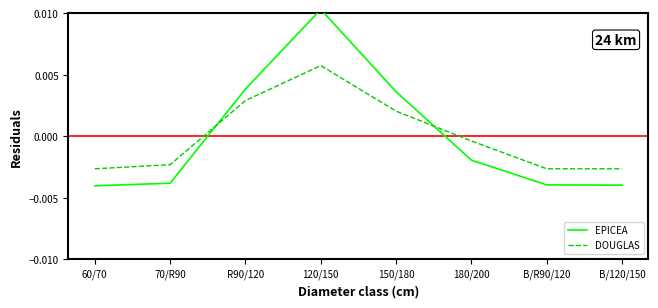

Rank the series by their average value, from lowest to highest.

DOUGLAS, EPICEA